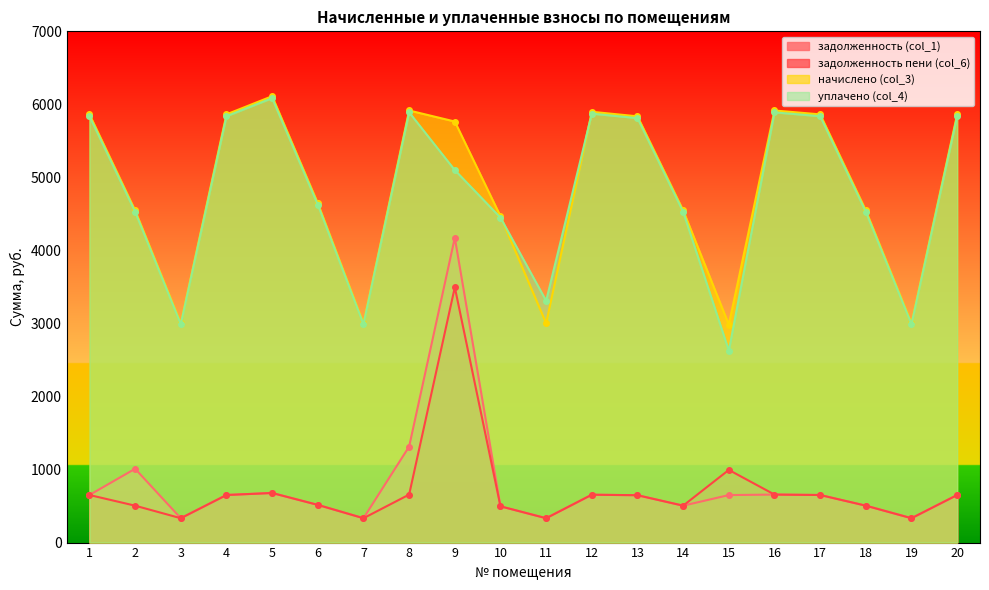

What is the maximum value for уплачено (col_4)?

6085.4